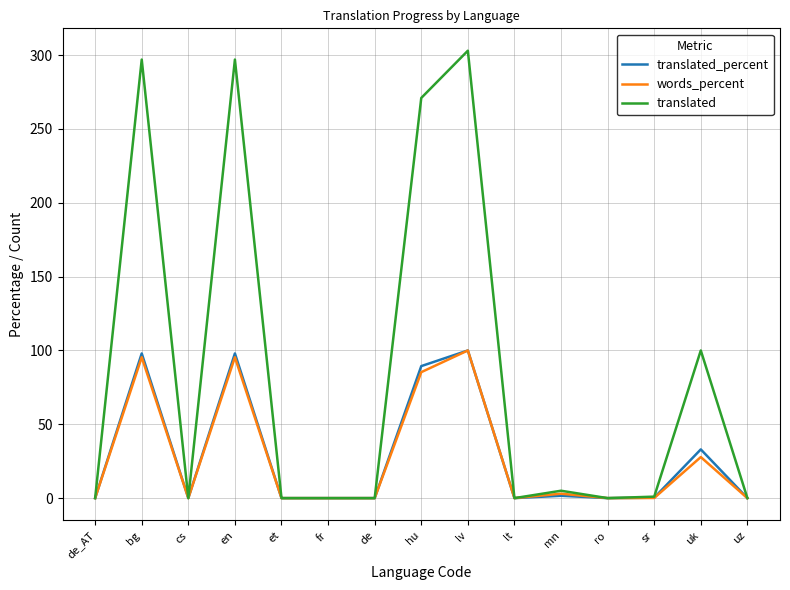

What are all the series names shown in the legend?

translated_percent, words_percent, translated